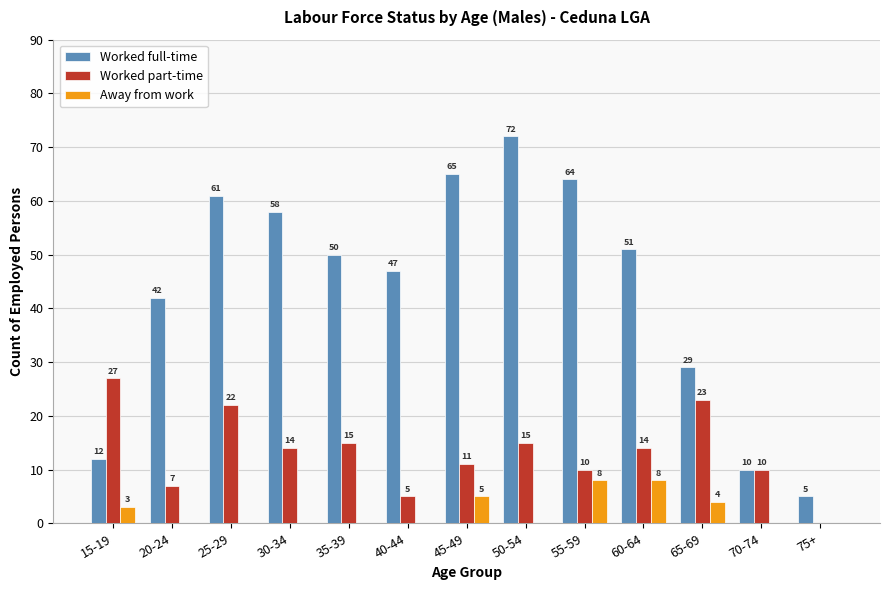

Reading left to right, list all the values displayed in this chart.

Worked full-time: 15-19=12	20-24=42	25-29=61	30-34=58	35-39=50	40-44=47	45-49=65	50-54=72	55-59=64	60-64=51	65-69=29	70-74=10	75+=5
Worked part-time: 15-19=27	20-24=7	25-29=22	30-34=14	35-39=15	40-44=5	45-49=11	50-54=15	55-59=10	60-64=14	65-69=23	70-74=10	75+=0
Away from work: 15-19=3	20-24=0	25-29=0	30-34=0	35-39=0	40-44=0	45-49=5	50-54=0	55-59=8	60-64=8	65-69=4	70-74=0	75+=0